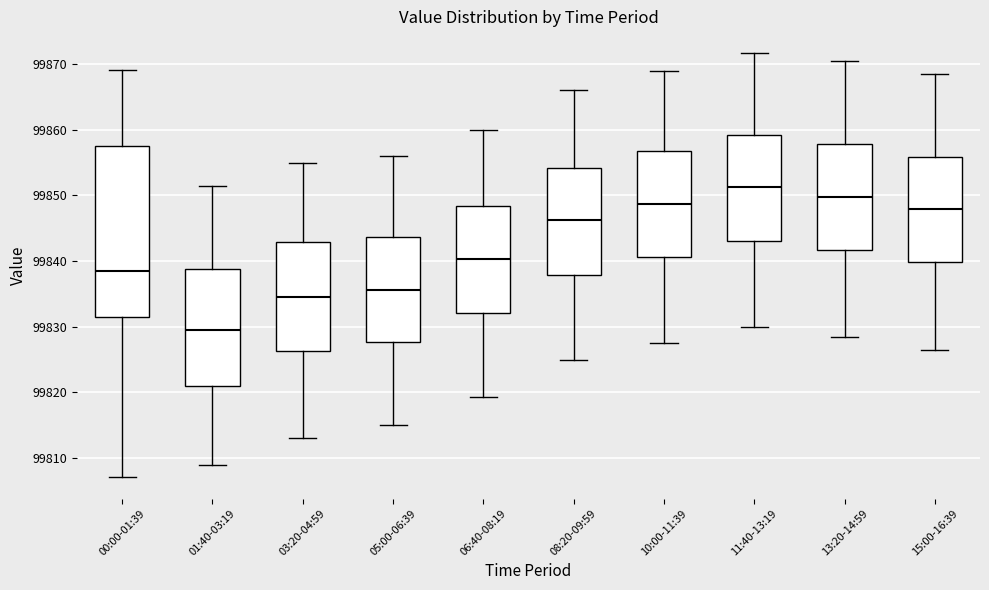

Reading left to right, read every box against the y-axis: the position of its median line, the range the box covers, and the ends of its whiskers. The values are not printed on the chart, so give them approximately, as read against the axis.

00:00-01:39: median 99838, box 99831 to 99858, whiskers 99807 to 99869
01:40-03:19: median 99830, box 99821 to 99839, whiskers 99809 to 99852
03:20-04:59: median 99835, box 99826 to 99843, whiskers 99813 to 99855
05:00-06:39: median 99836, box 99828 to 99844, whiskers 99815 to 99856
06:40-08:19: median 99840, box 99832 to 99848, whiskers 99819 to 99860
08:20-09:59: median 99846, box 99838 to 99854, whiskers 99825 to 99866
10:00-11:39: median 99849, box 99841 to 99857, whiskers 99828 to 99869
11:40-13:19: median 99851, box 99843 to 99859, whiskers 99830 to 99872
13:20-14:59: median 99850, box 99842 to 99858, whiskers 99829 to 99871
15:00-16:39: median 99848, box 99840 to 99856, whiskers 99827 to 99869